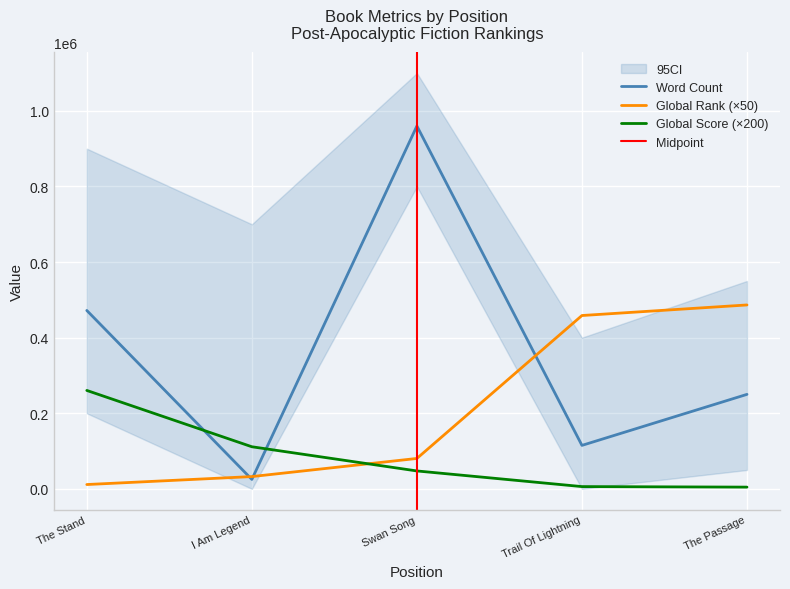

How many values in the Word Count series are below 250000?

2